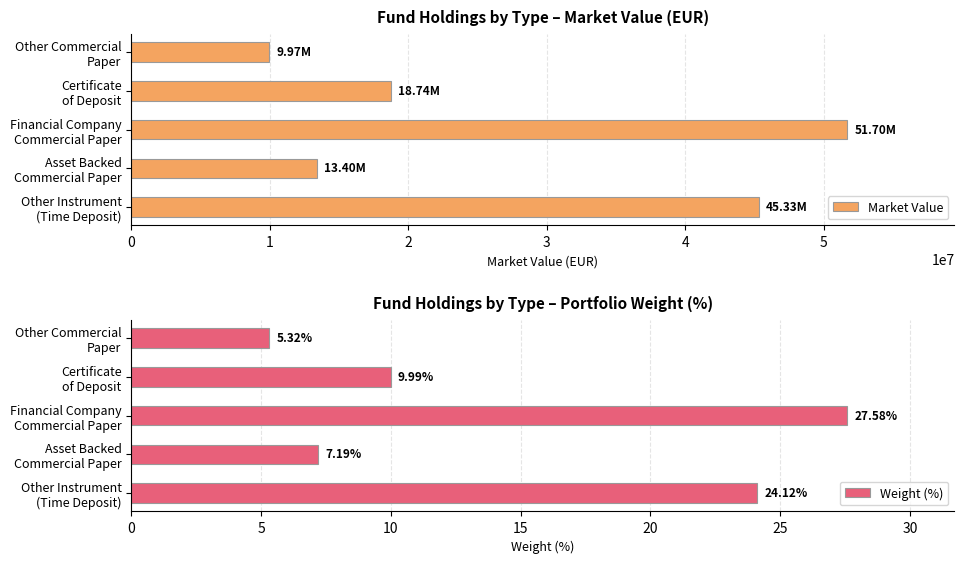

What is the difference between the maximum and minimum values in the Market Value series?

41727196